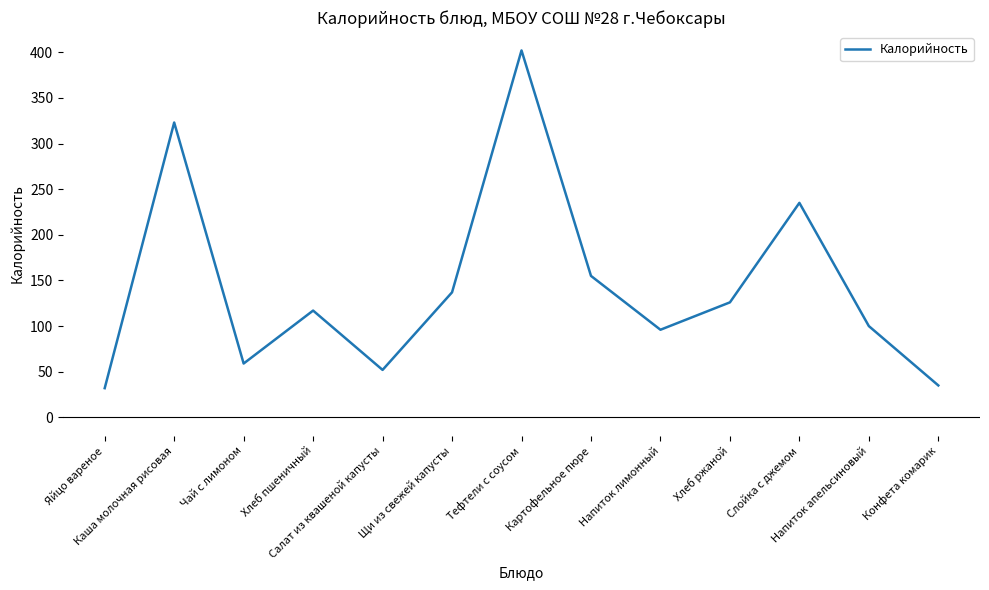

Approximately how many times larger is the value at Щи из свежей капусты compared to Чай с лимоном?

2.3